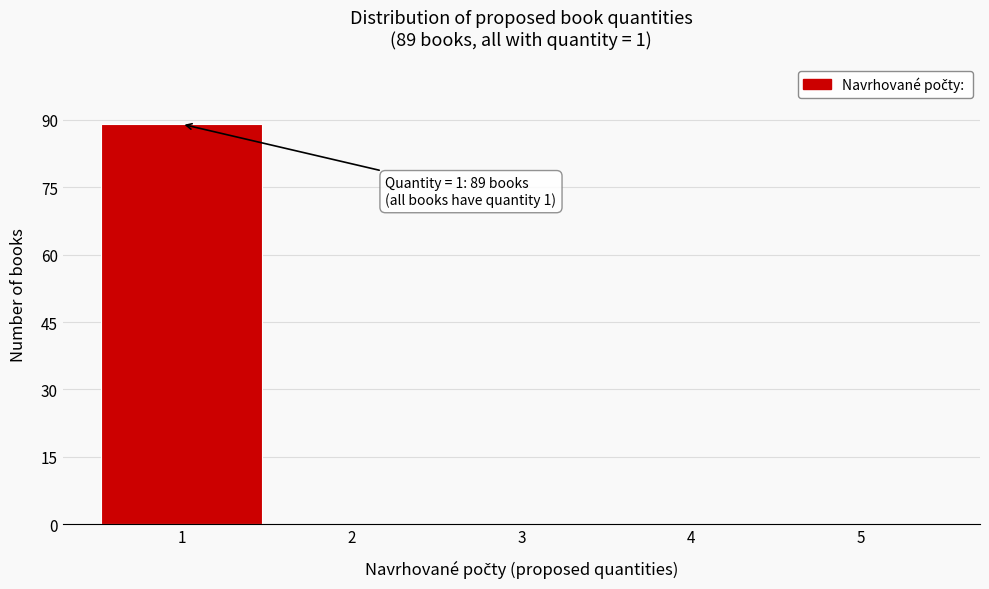

Which range on the x-axis has the tallest bar?

0.5 to 1.5